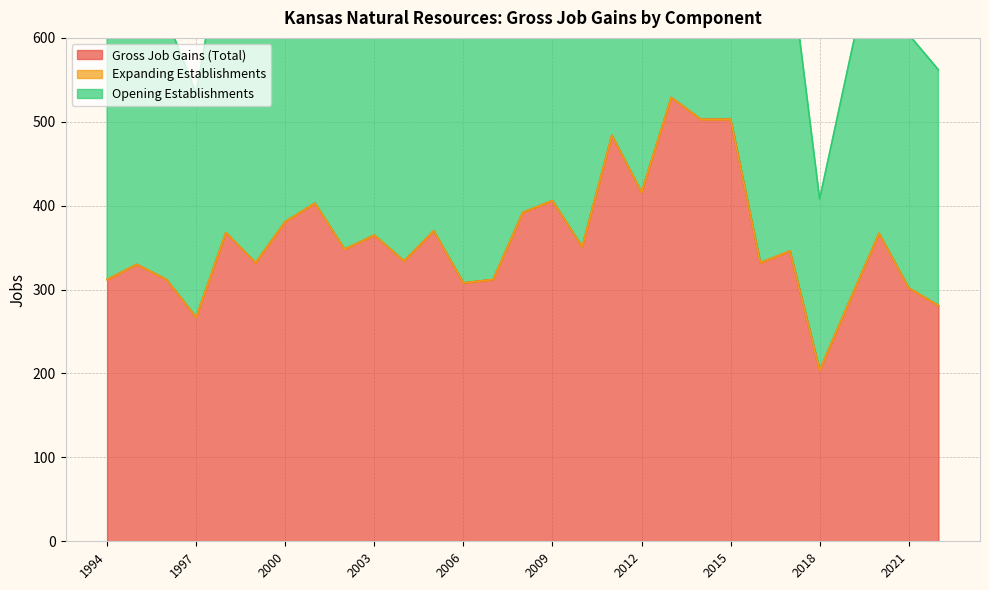

True or false: Gross Job Gains (Total) and Opening Establishments intersect in this chart.

False